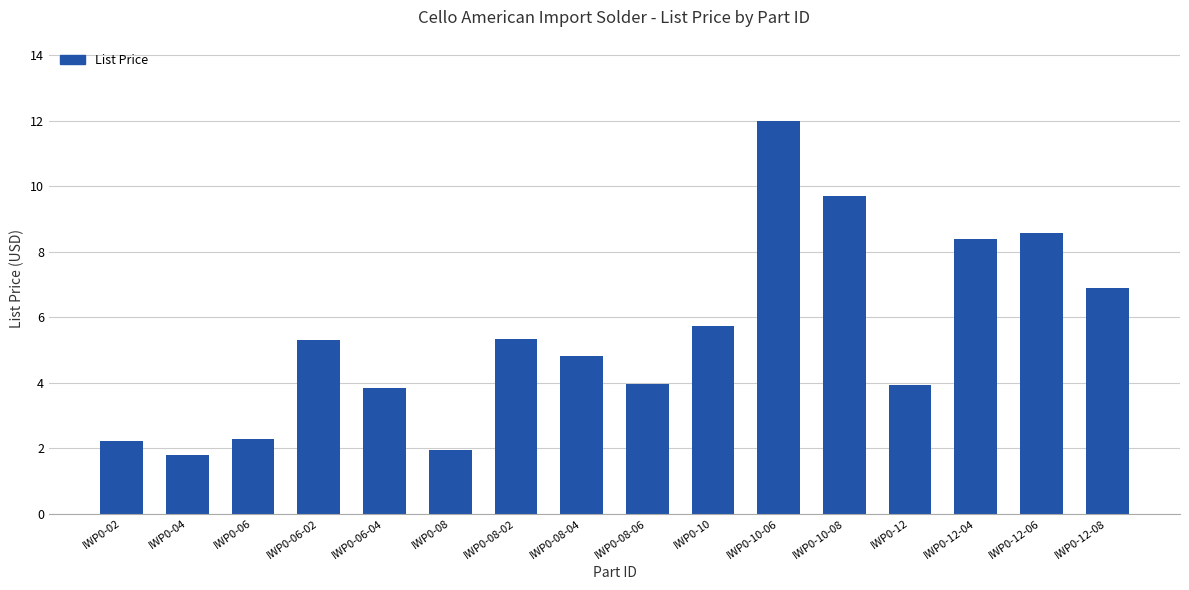

Between IWP0-04 and IWP0-12-08, which is larger?

IWP0-12-08